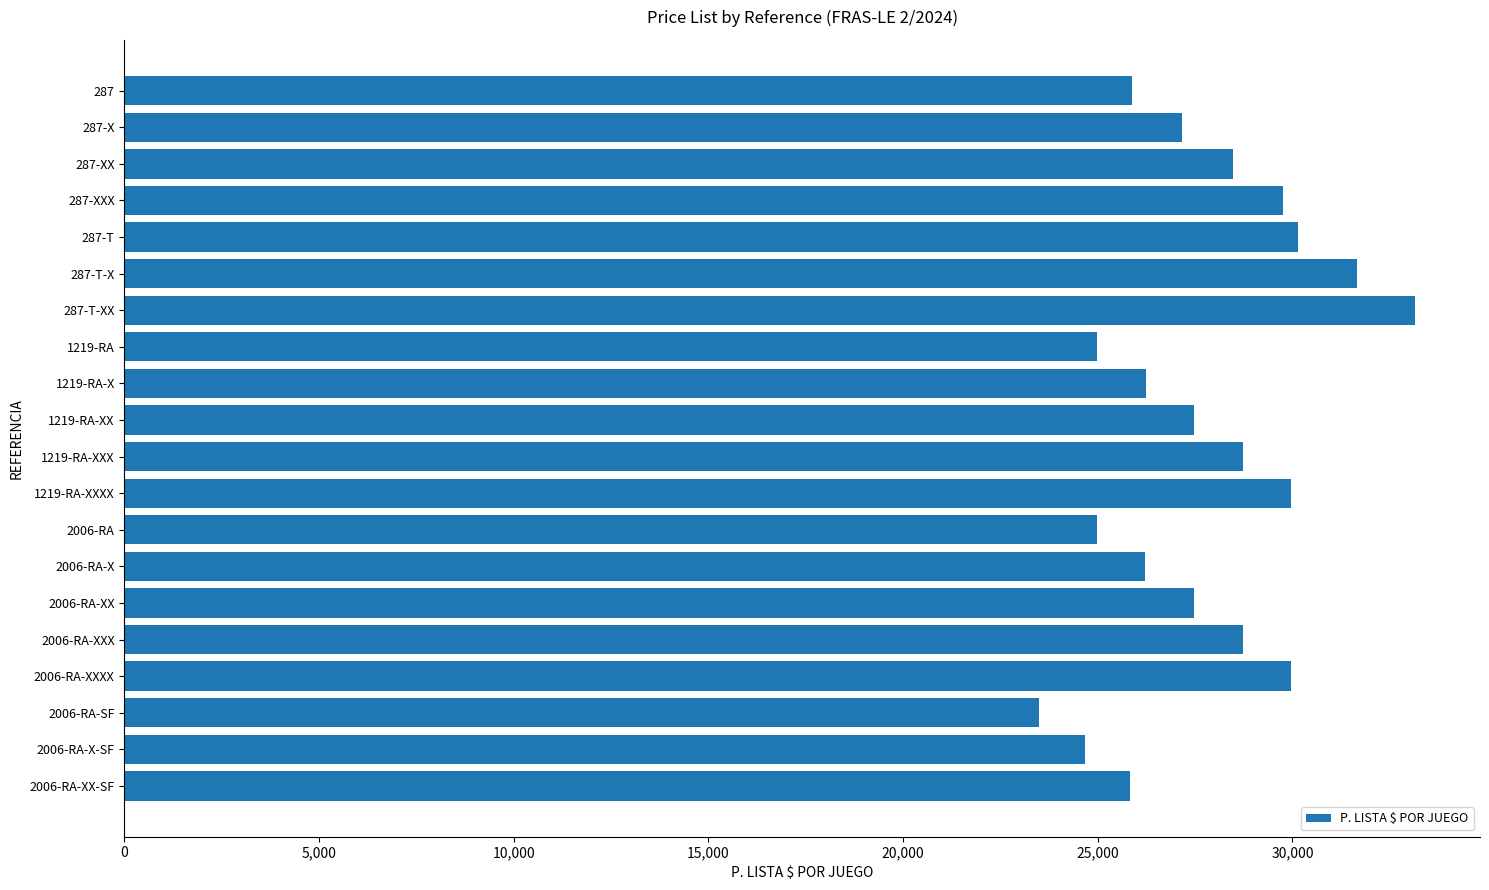

Which category has the highest value across all series?

287-T-XX